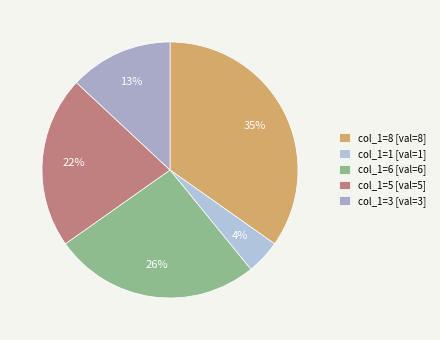

Which category has the biggest portion of the pie?

col_1=8 [val=8]